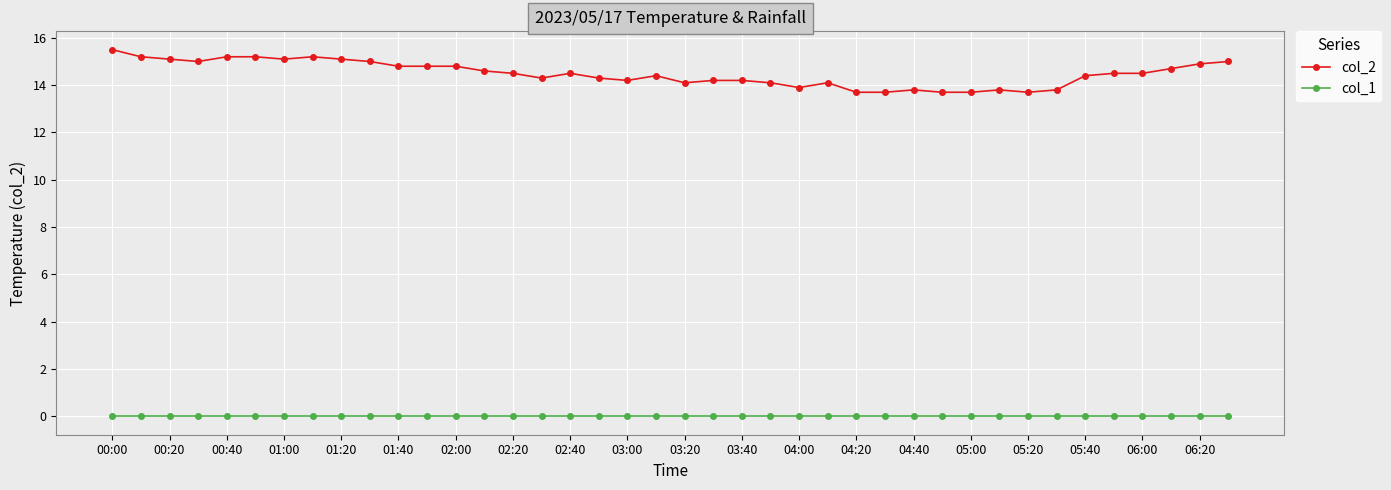

What is the value of the col_2 point at the 14th from the left?

14.6